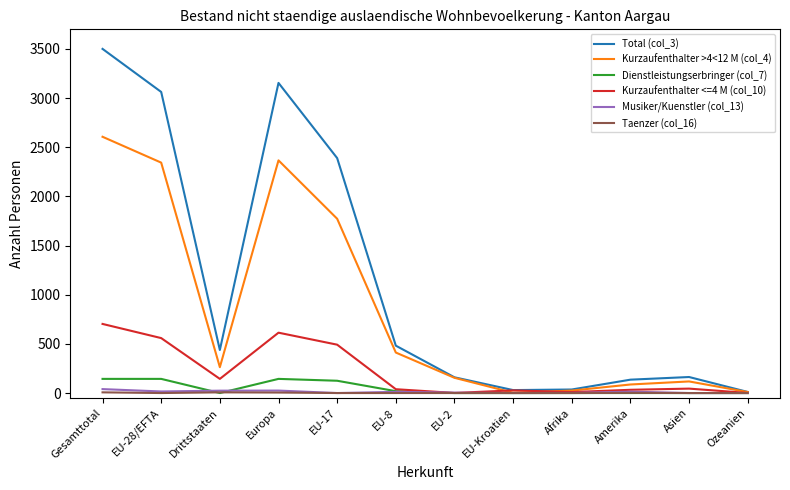

What is the sum of the Musiker/Kuenstler (col_13) values at Gesamttotal and Asien?

40